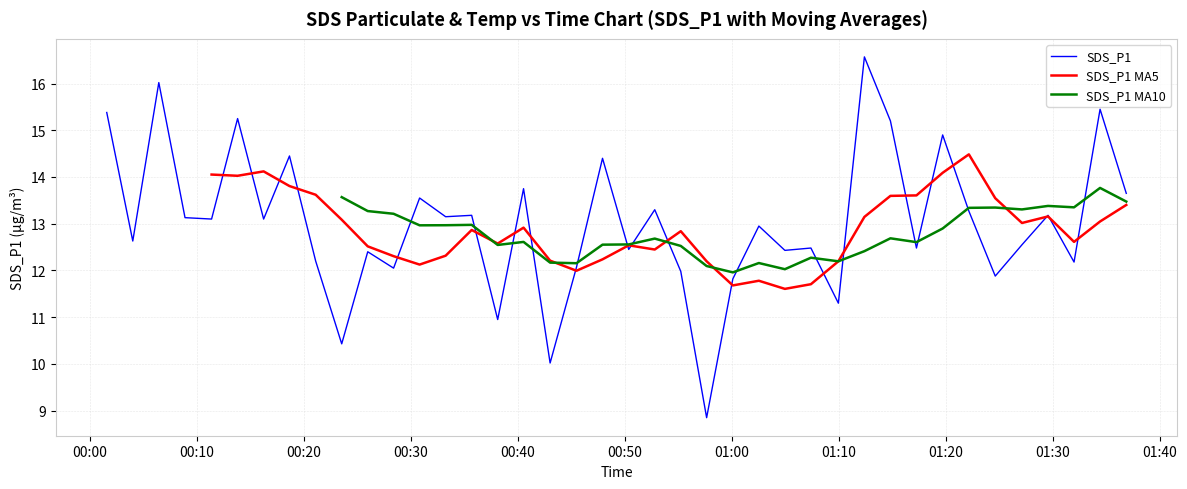

Is the value of SDS_P1 MA5 at 15 greater than the value of SDS_P1 at 18?

Yes